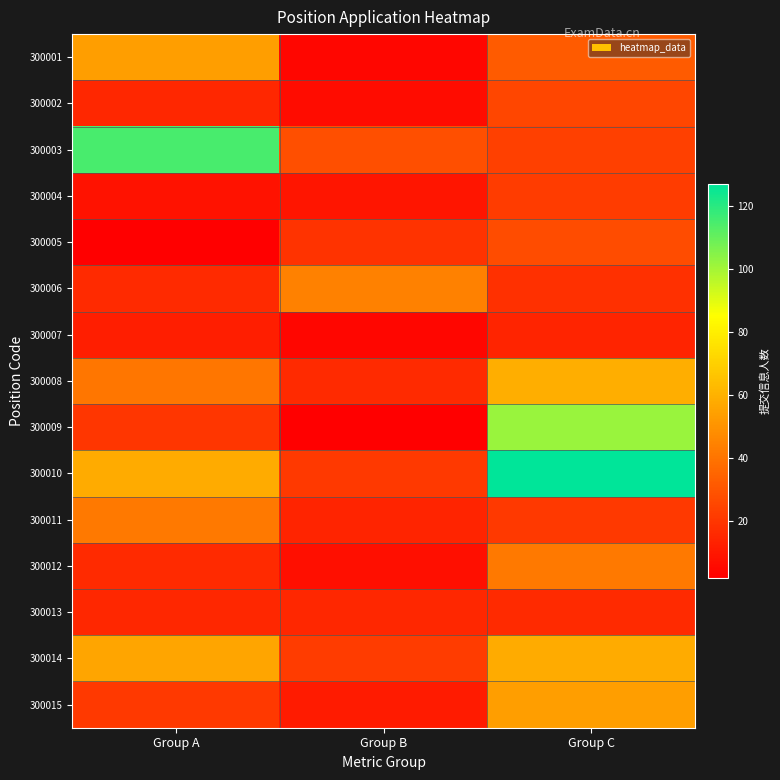

At Group C, list the series in order from largest to smallest.

300010, 300009, 300008, 300014, 300015, 300012, 300001, 300005, 300002, 300003, 300004, 300011, 300006, 300013, 300007